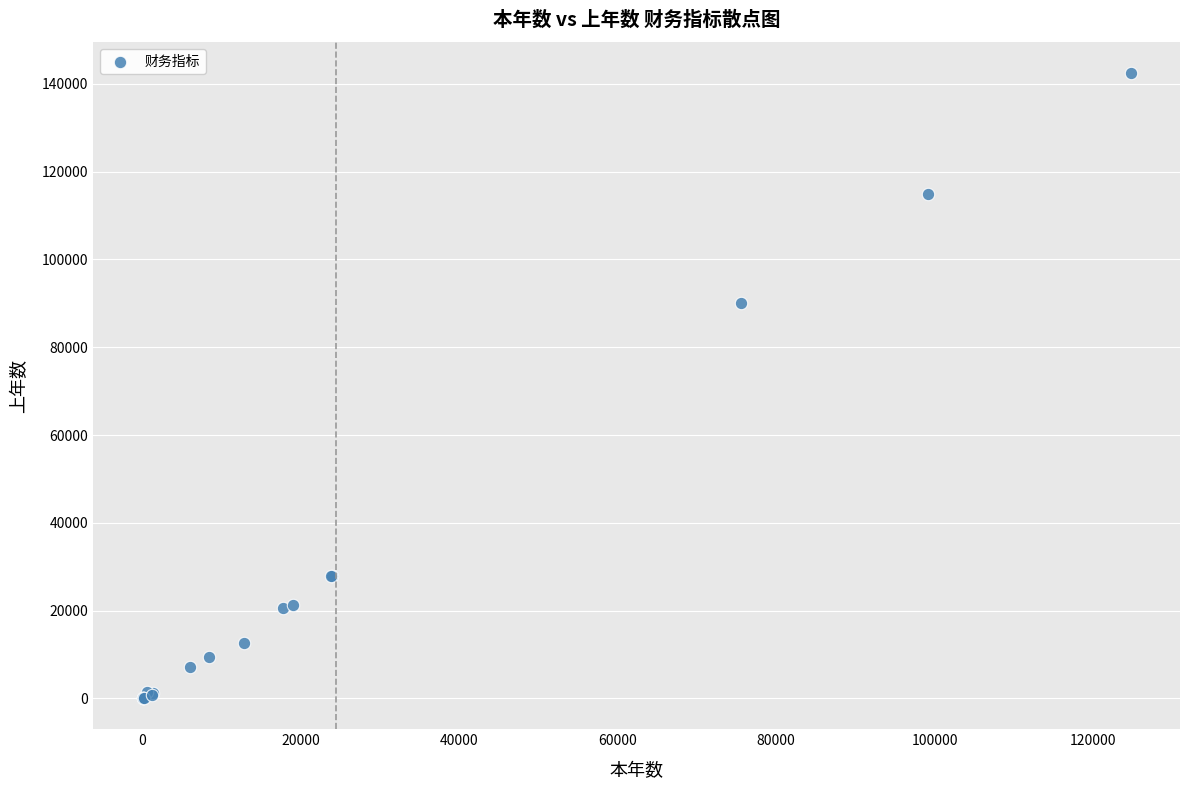

What Y value in the scatter plot is closest to 71244?

89975.8